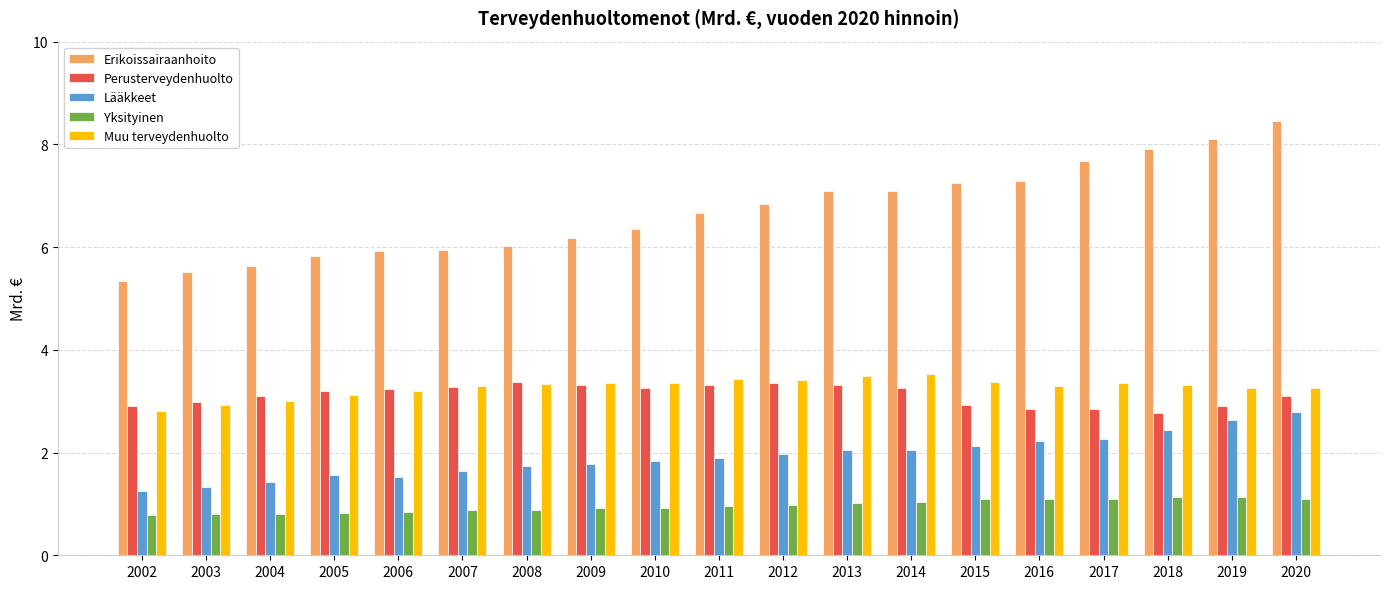

What is the difference between the highest and lowest values at 2015?

6.1